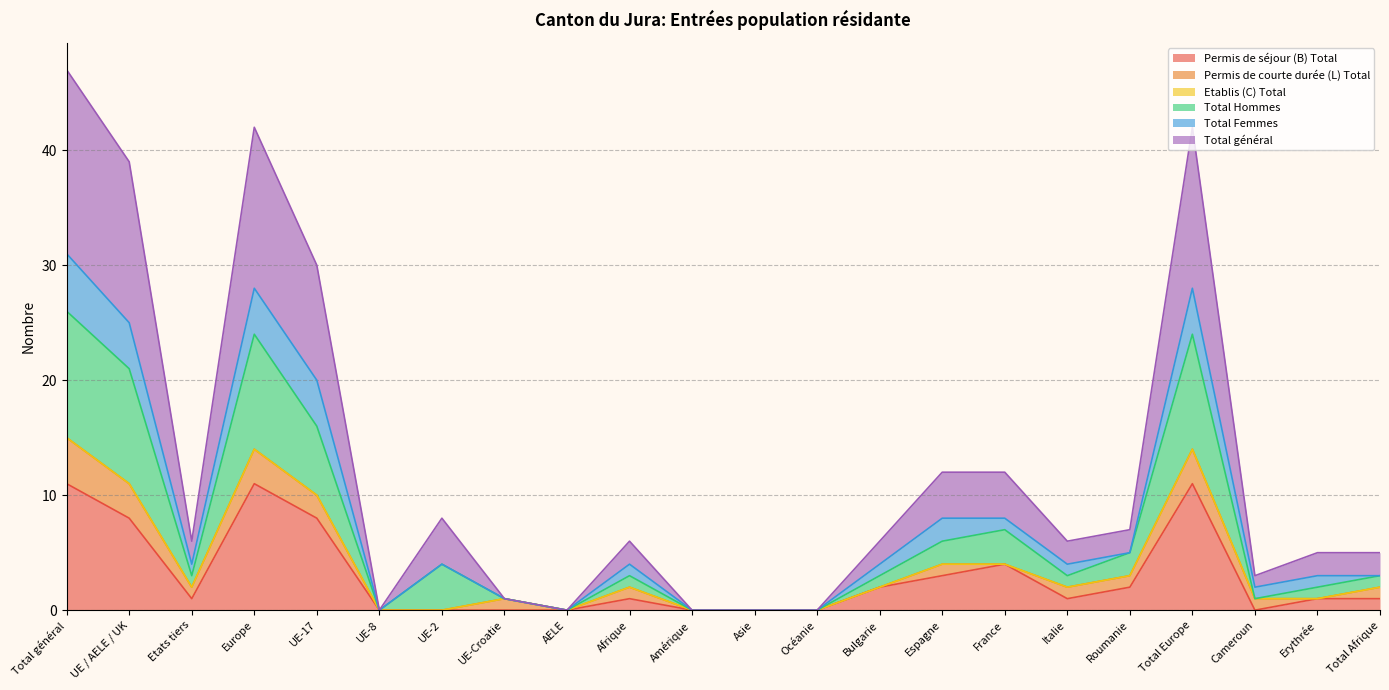

The Permis de séjour (B) Total series shows -5 at UE-Croatie. True or false?

False